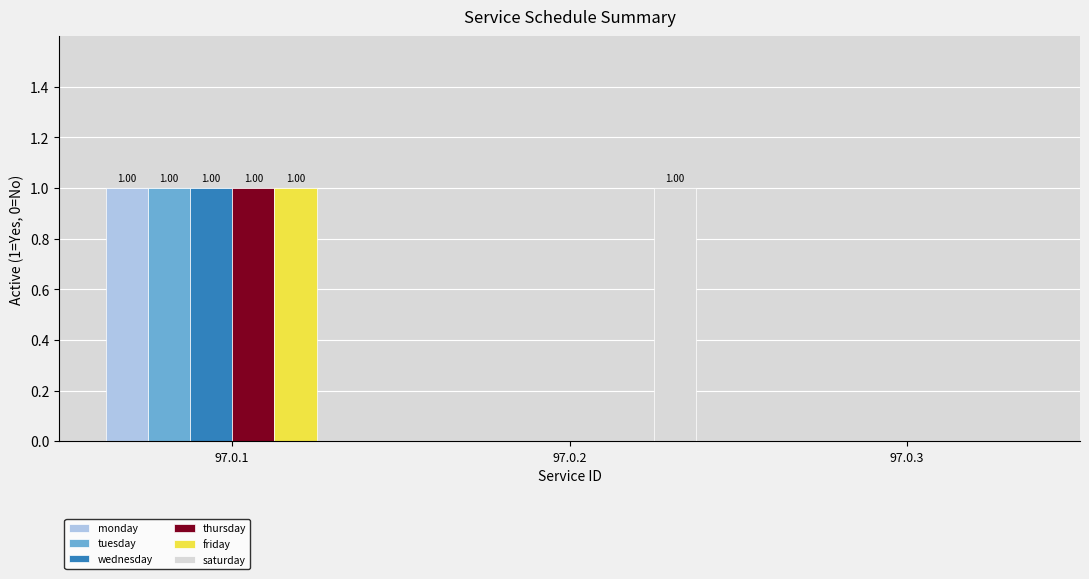

Reading left to right, list all the values displayed in this chart.

monday: 97.0.1=1	97.0.2=0	97.0.3=0
tuesday: 97.0.1=1	97.0.2=0	97.0.3=0
wednesday: 97.0.1=1	97.0.2=0	97.0.3=0
thursday: 97.0.1=1	97.0.2=0	97.0.3=0
friday: 97.0.1=1	97.0.2=0	97.0.3=0
saturday: 97.0.1=0	97.0.2=1	97.0.3=0